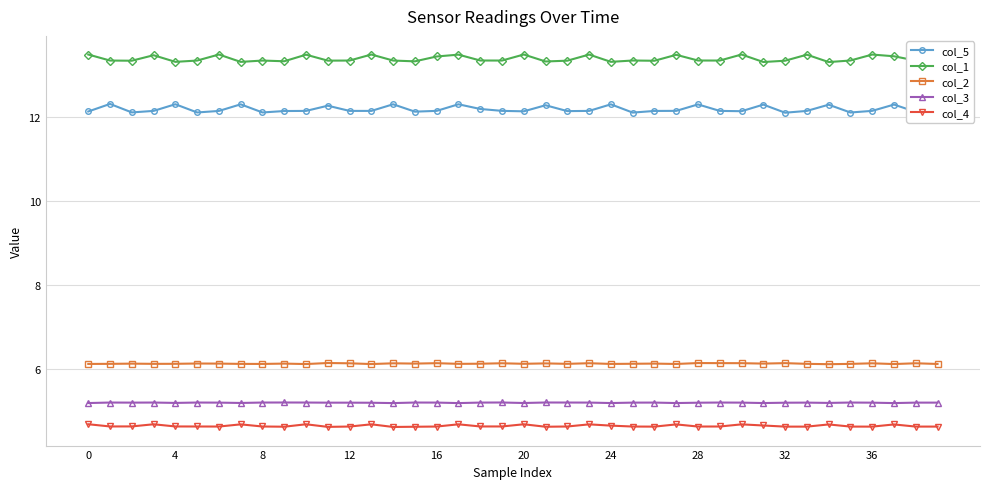

What is the value of the col_4 point at the 17th from the left?

4.6